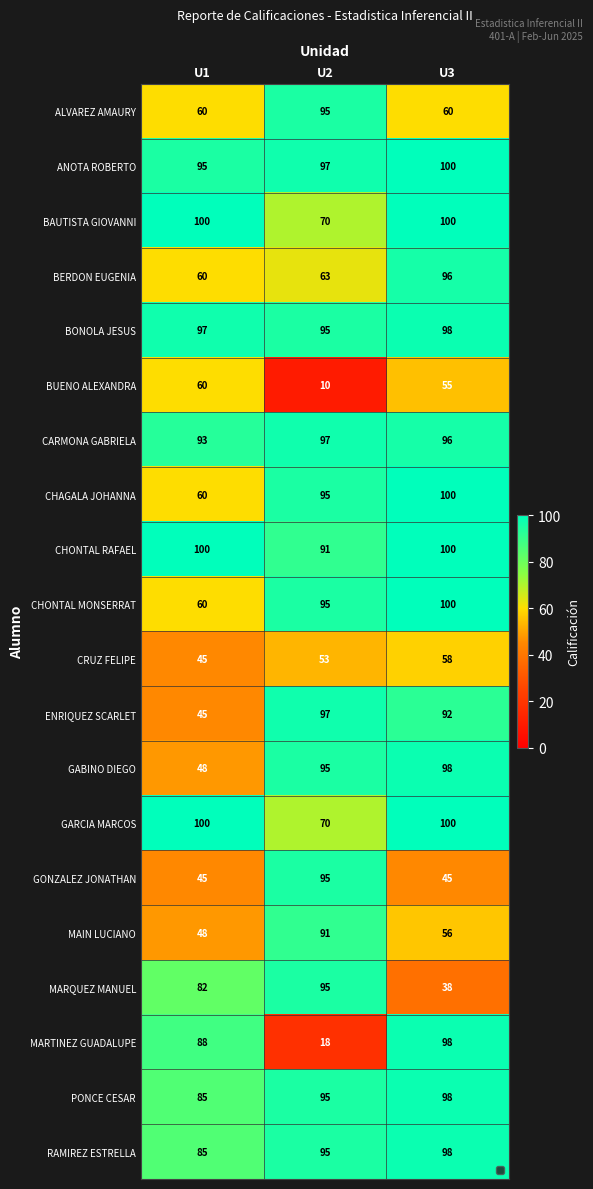

Which label corresponds to the smallest value in the chart?

U2